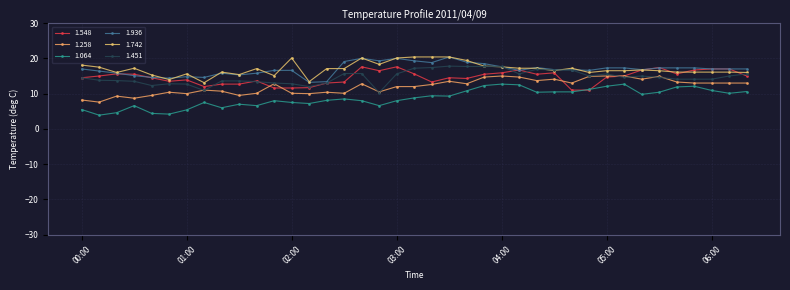

What is the maximum value for 1.936?

20.4